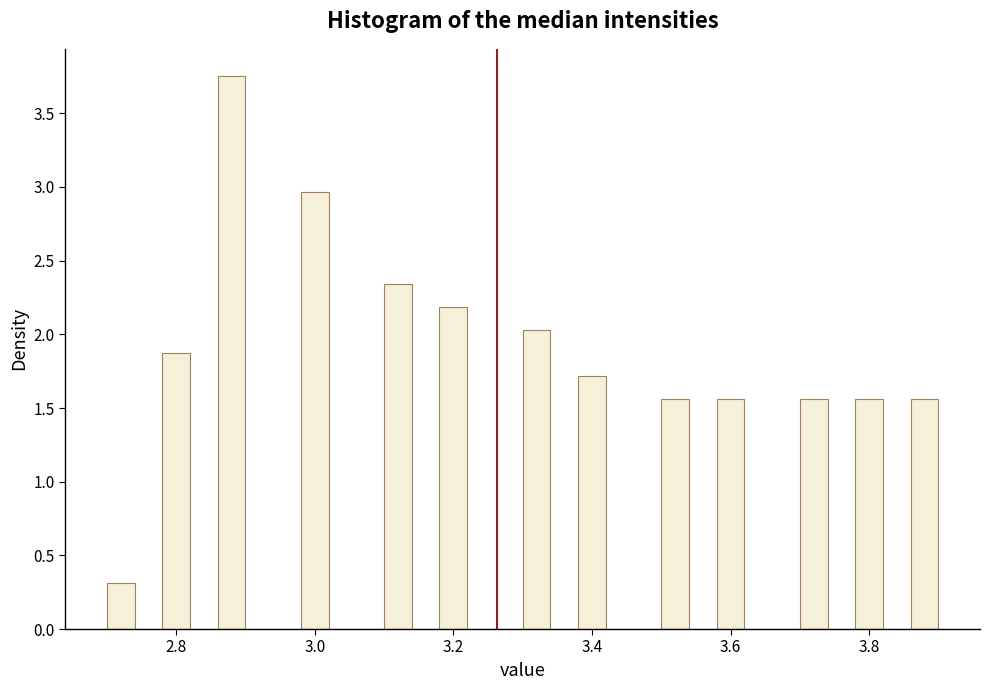

Read against the x-axis, roughly where is the centre of the tallest bar?

2.88